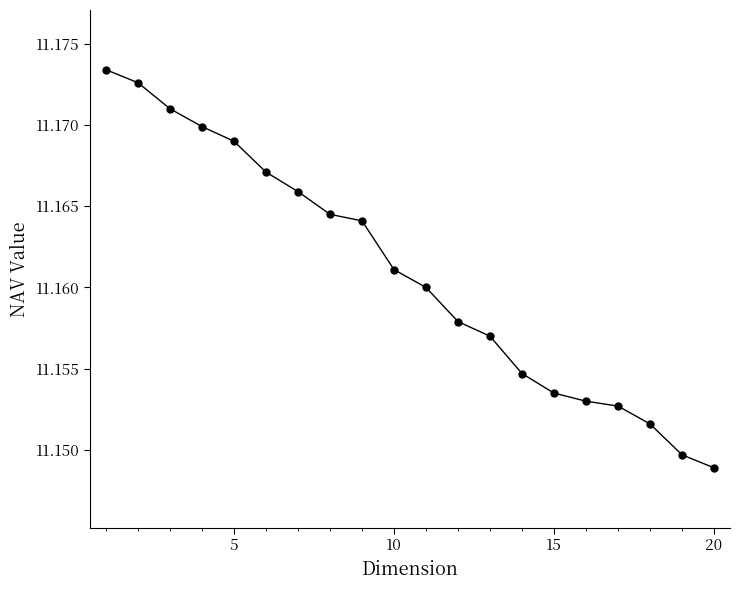

How many series are shown in this chart?

1